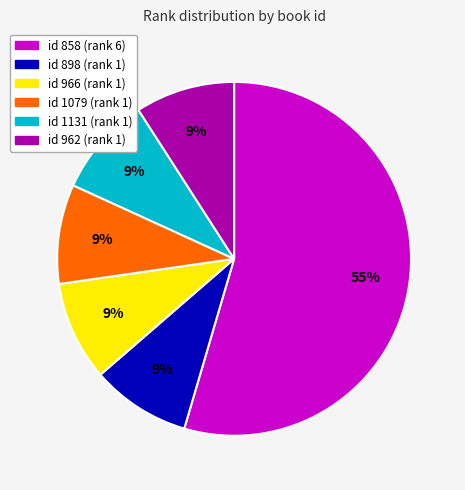

To the nearest percent, what is the combined percentage of id 898 (rank 1) and id 1079 (rank 1)?

18%